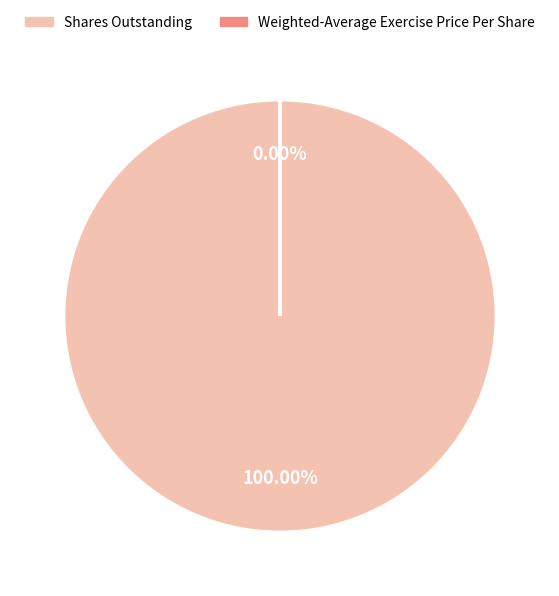

Combined, do Shares Outstanding and Weighted-Average Exercise Price Per Share account for over 50%?

Yes